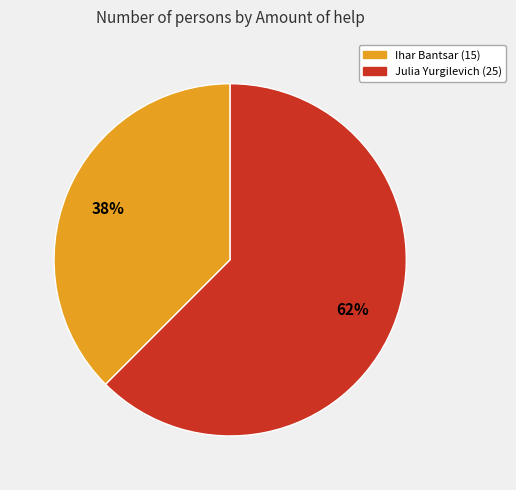

To the nearest percent, what is the average slice percentage?

50%